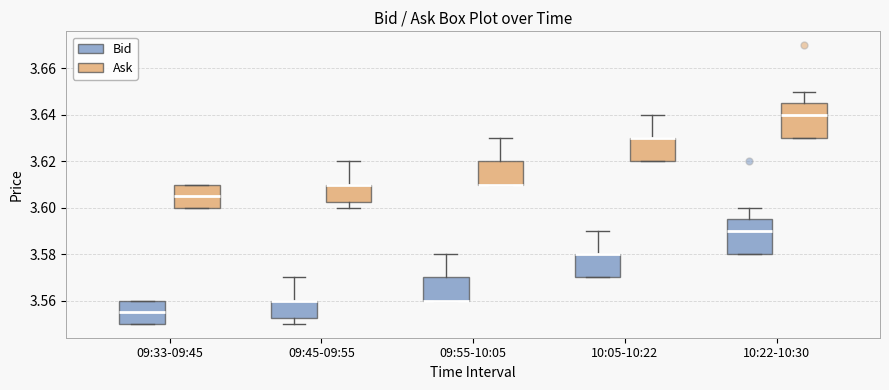

Where does the upper whisker of the box for 09:55-10:05 (Ask) end on the y-axis? The values are not printed on the chart, so give them approximately, as read against the axis.

3.630